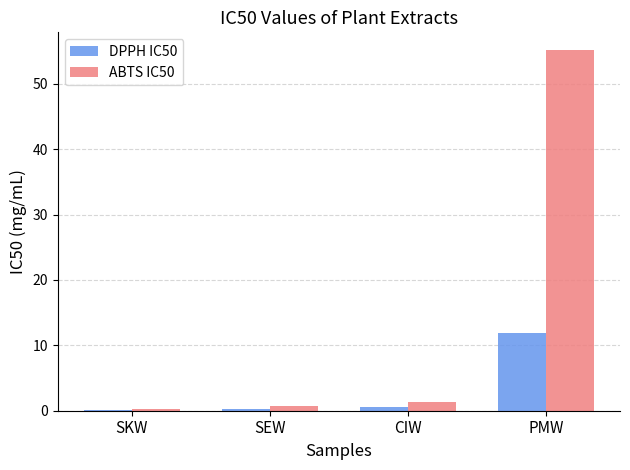

The ABTS IC50 series shows 1.4 at CIW. True or false?

True